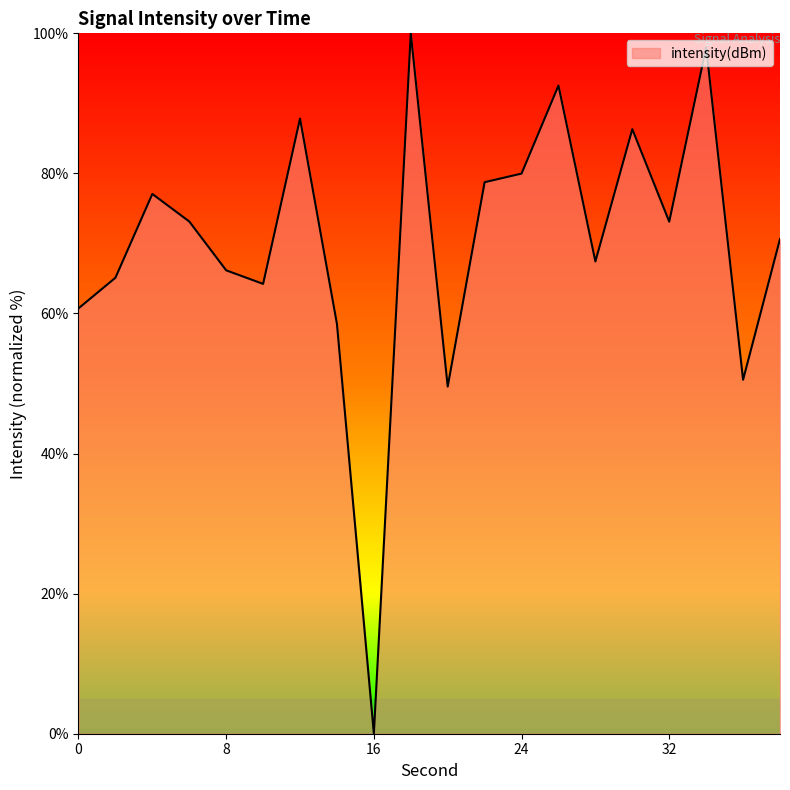

How many positive values are there?

19